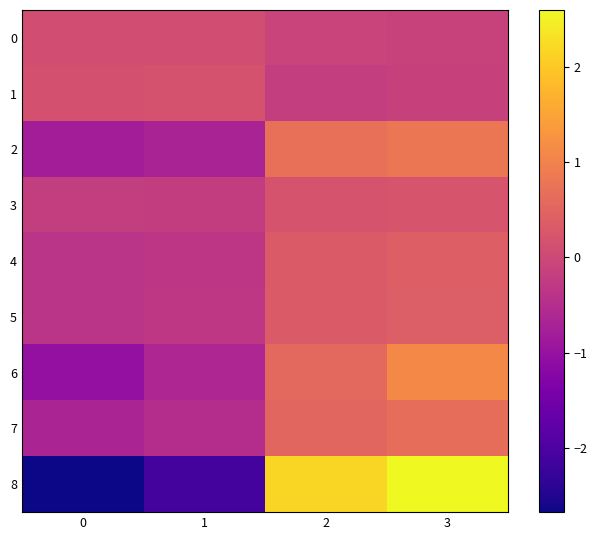

Between 1 and 2, which is larger?

1